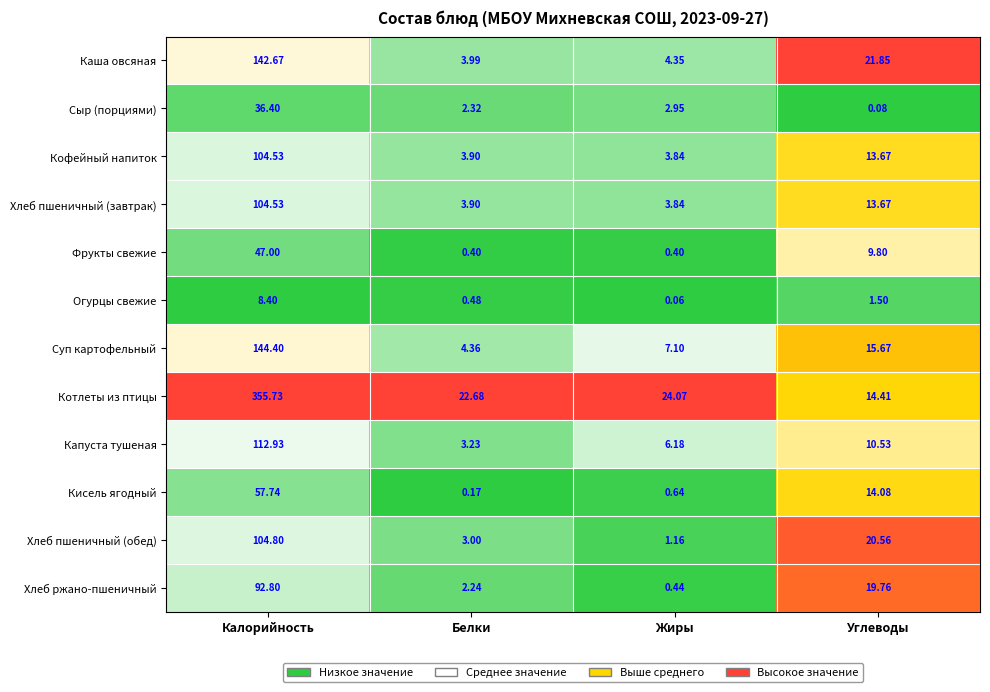

At which category is the sum across all series the highest?

Калорийность